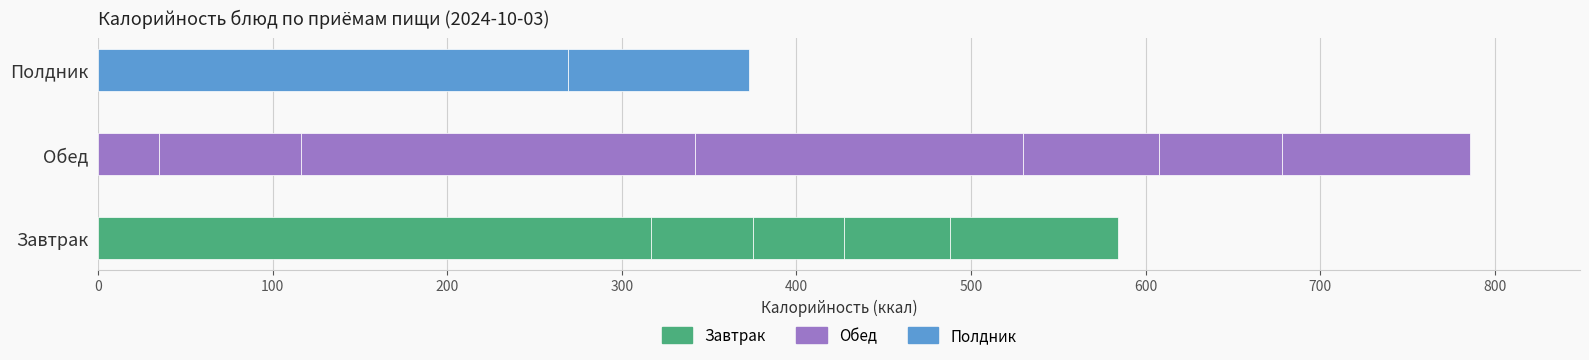

Are the bars horizontal?

Yes